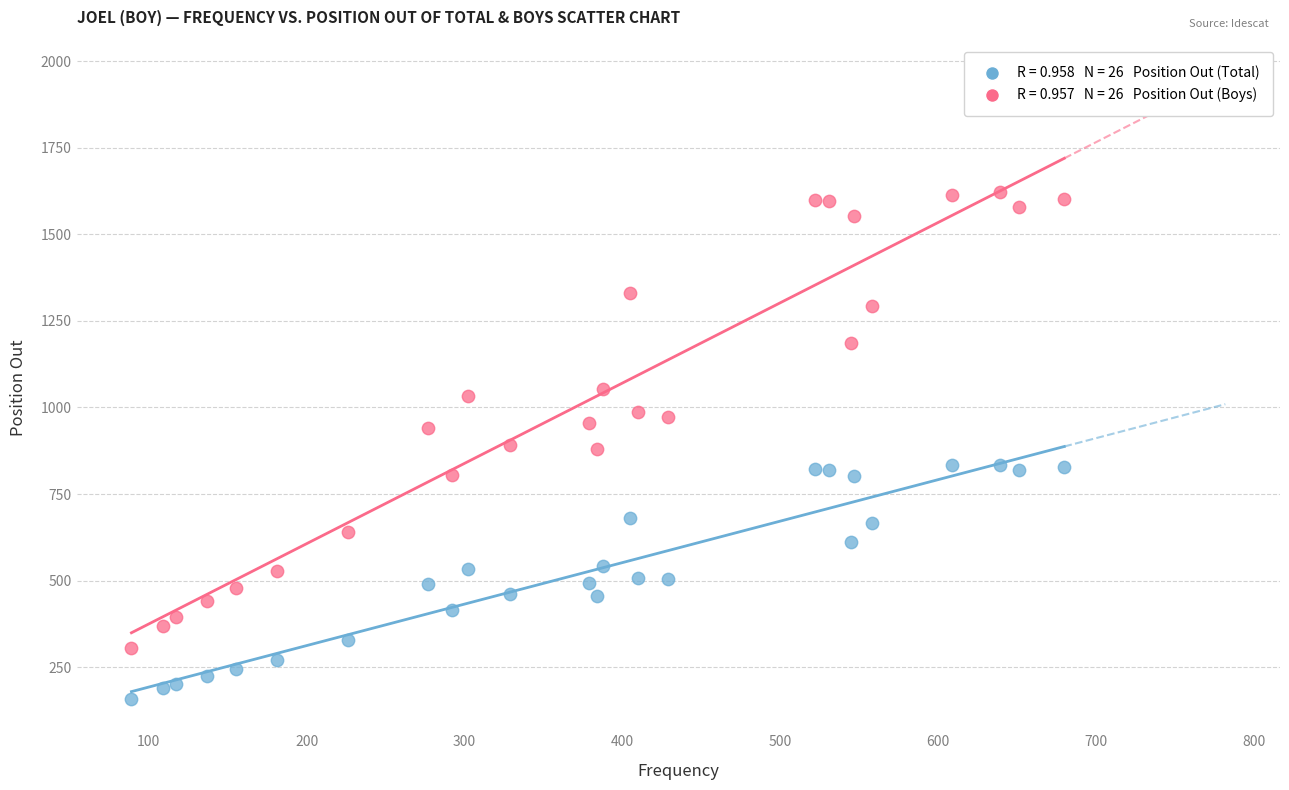

Across all data points, what is the range of Y values (max minus min)?

1463